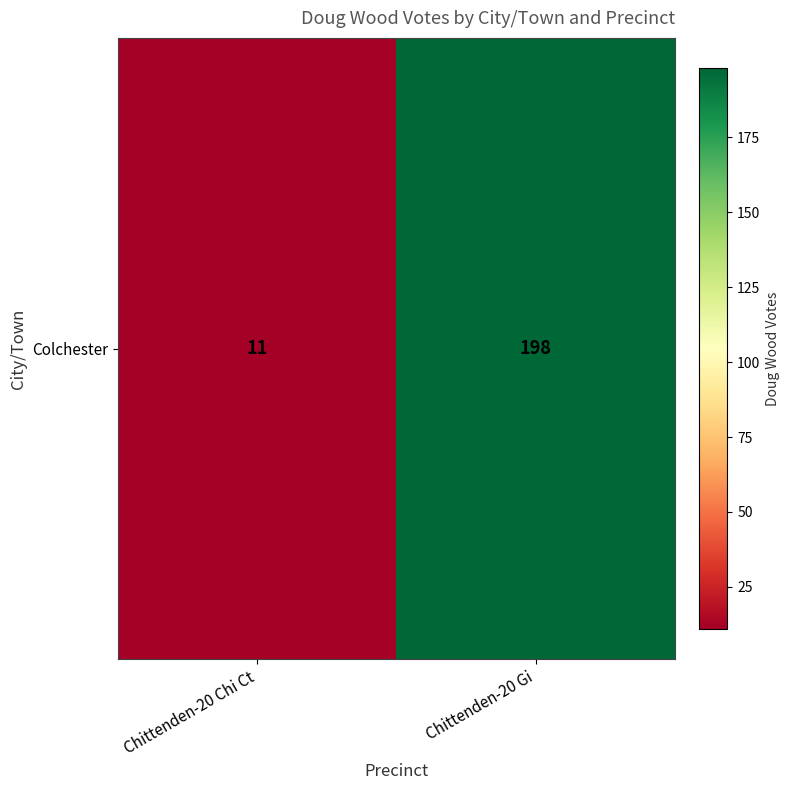

What is the smallest value displayed?

11